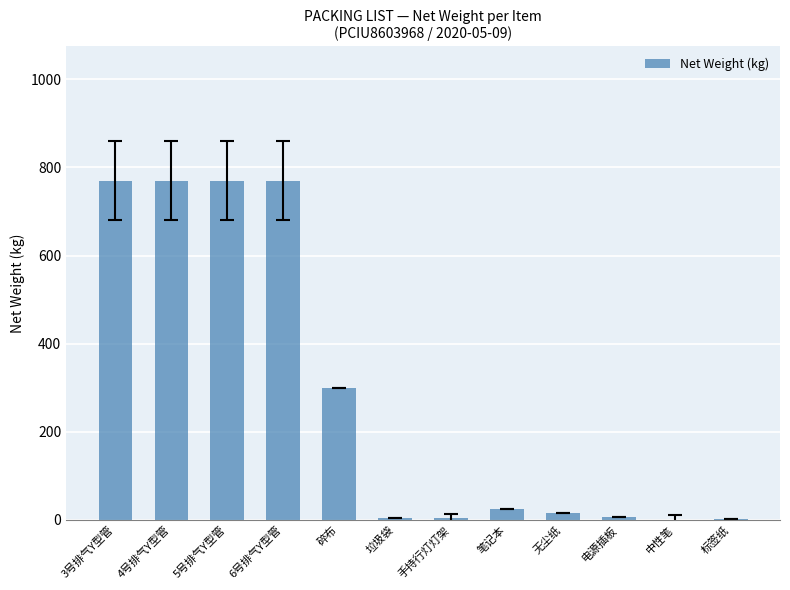

How many categories are shown in the chart?

12